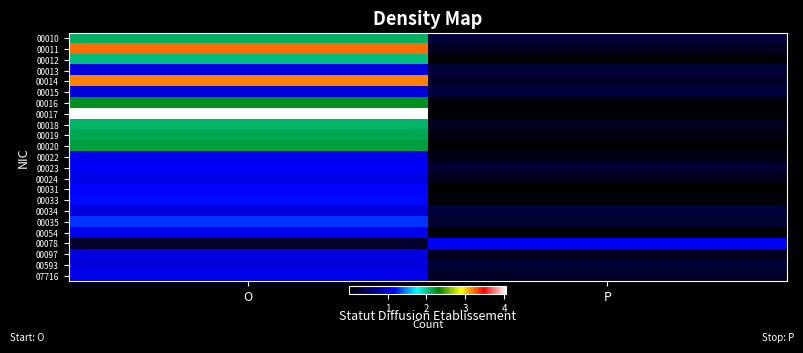

How many data points does each series have?

2